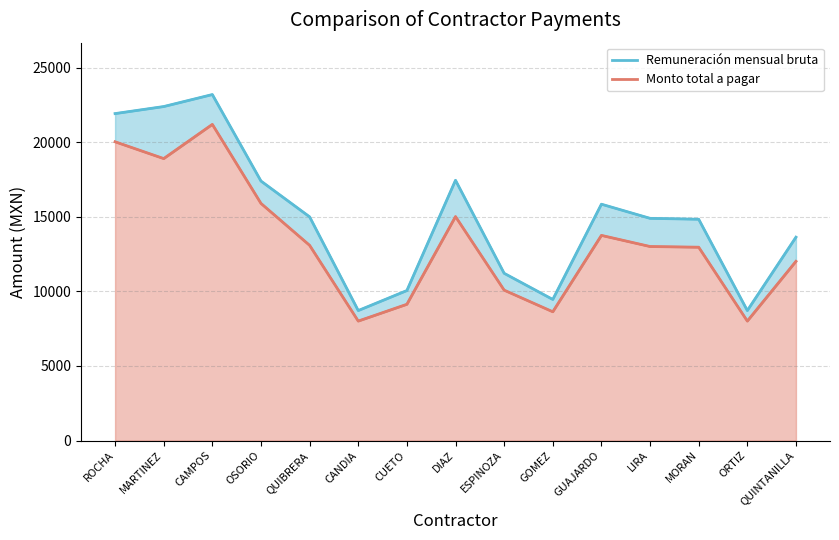

What is the highest value of the Monto total a pagar (line) series?

21200.0